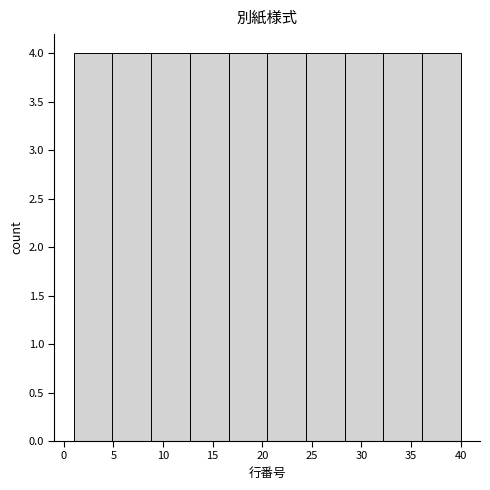

What is the height of the bar covering 32.2 to 36.1 on the x-axis? Neither the bar edges nor the heights are printed on the chart, so give them approximately, as read against the axes.

4